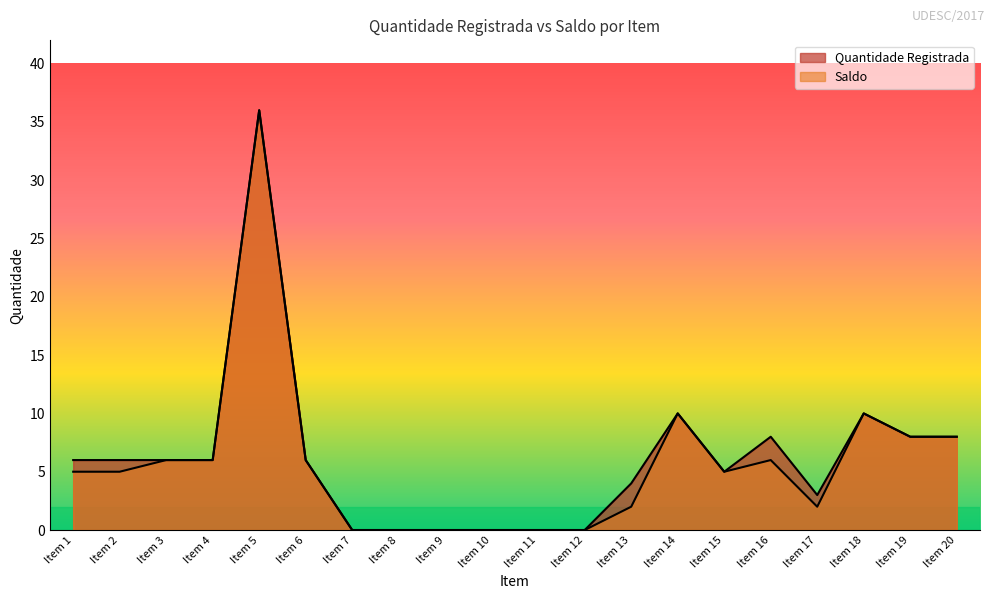

What is the sum of all Quantidade Registrada values?

122